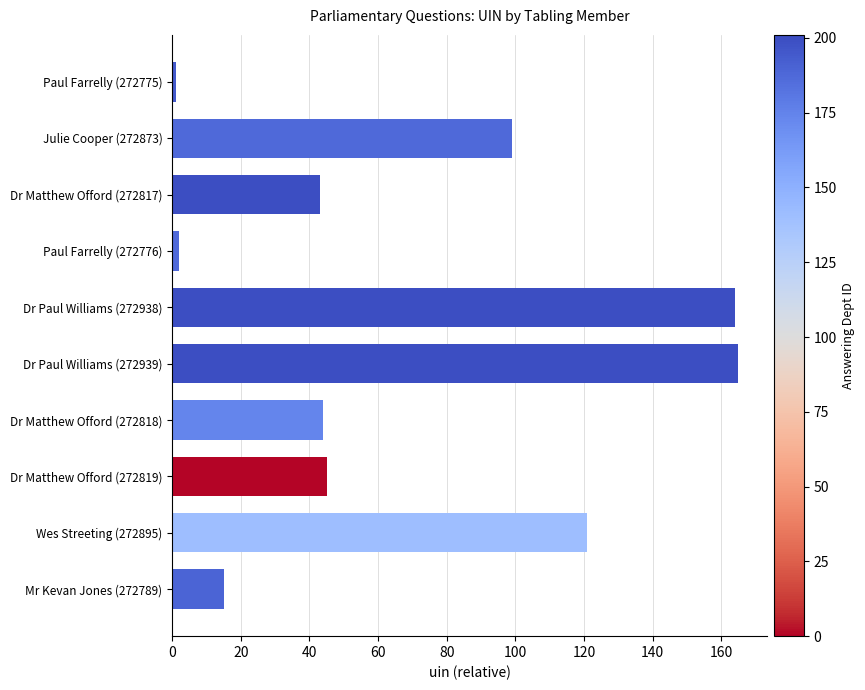

At which label is the value closest to 83?

Julie Cooper (272873)